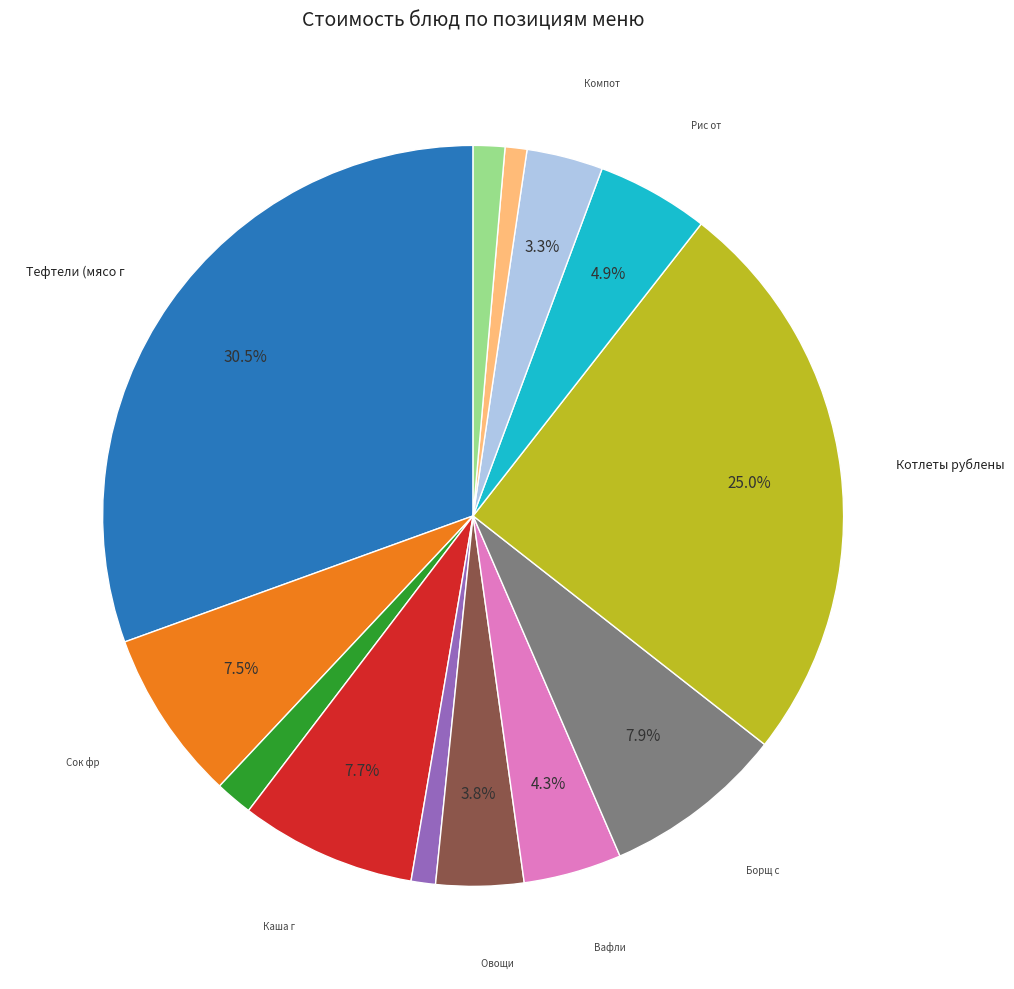

Is there any slice that represents more than half of the pie?

No